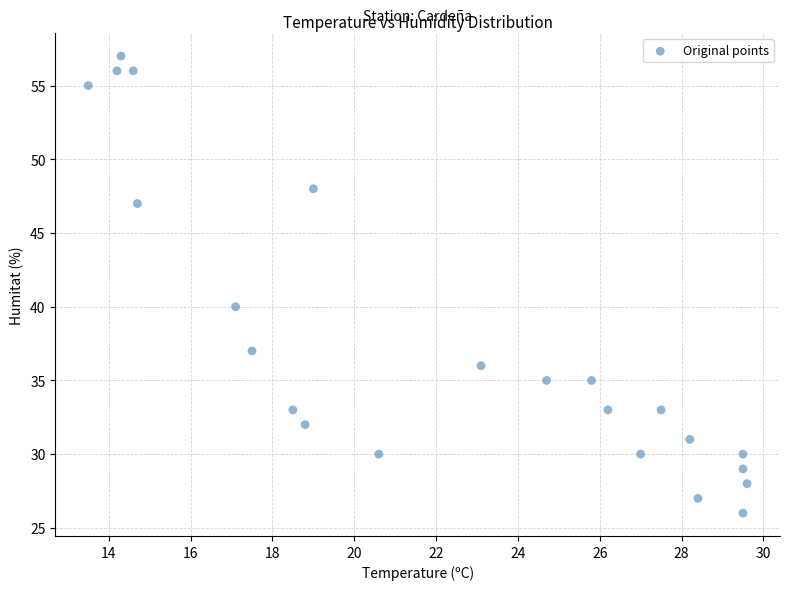

What Y value in the scatter plot is closest to 41?

40